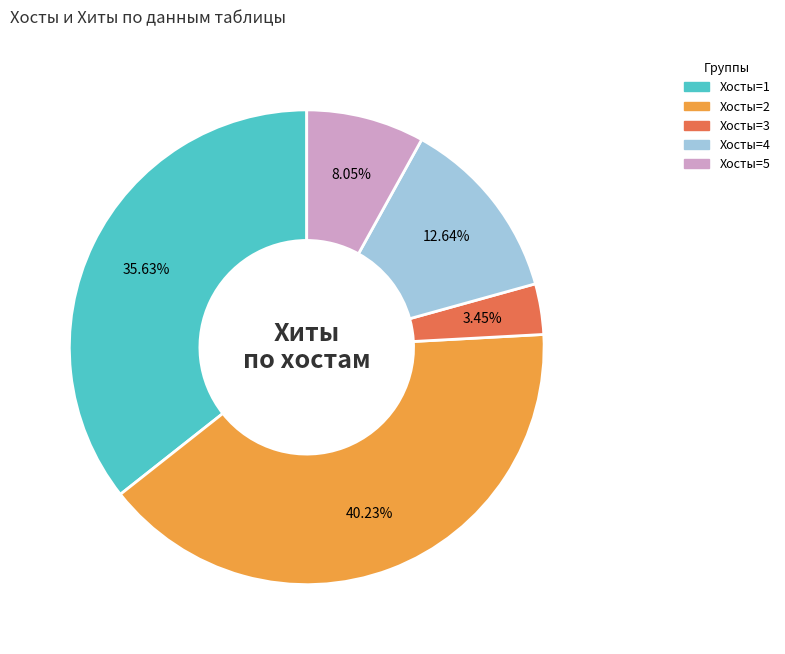

Rank the categories by value from lowest to highest.

Хосты=3, Хосты=5, Хосты=4, Хосты=1, Хосты=2